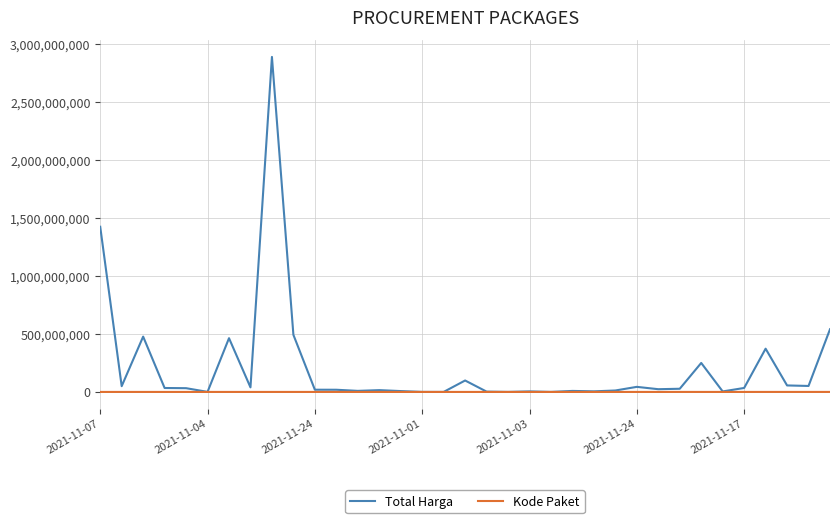

Rank the series by their average value, from highest to lowest.

Total Harga, Kode Paket